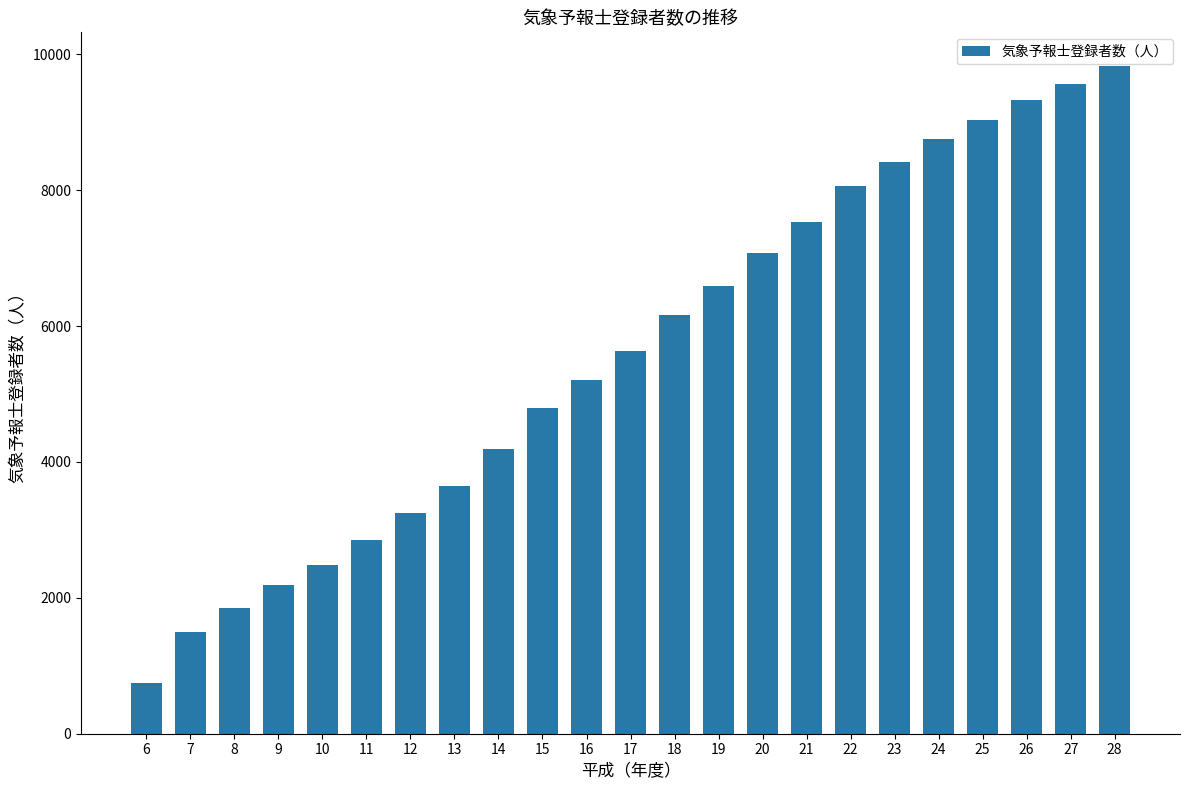

Rank the categories by value from lowest to highest.

6, 7, 8, 9, 10, 11, 12, 13, 14, 15, 16, 17, 18, 19, 20, 21, 22, 23, 24, 25, 26, 27, 28